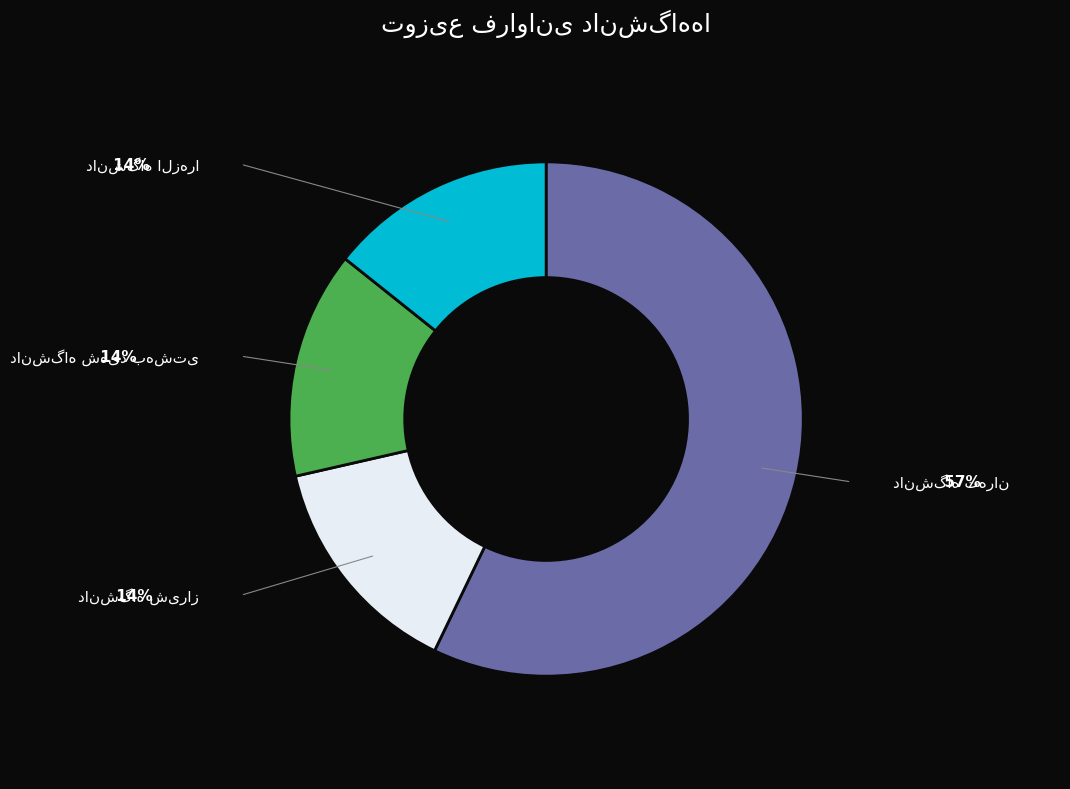

Is there a majority slice in this chart?

Yes